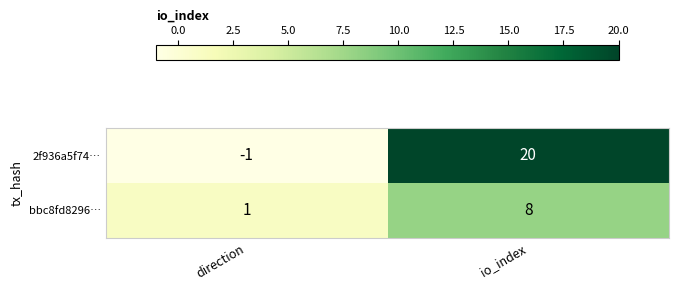

Reading left to right, what are all the values shown in this chart?

2f936a5f74…: direction=-1	io_index=20
bbc8fd8296…: direction=1	io_index=8